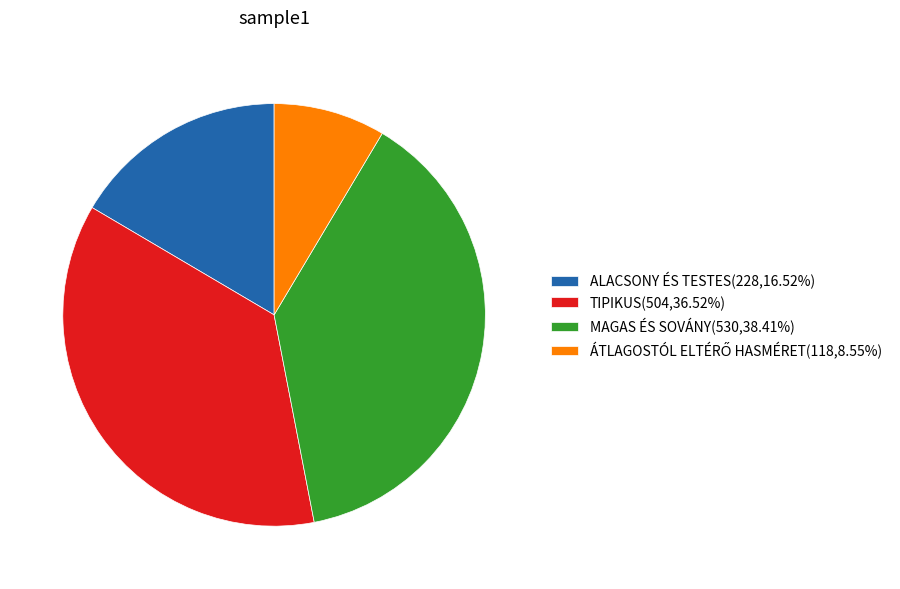

Does any single category account for the majority?

No